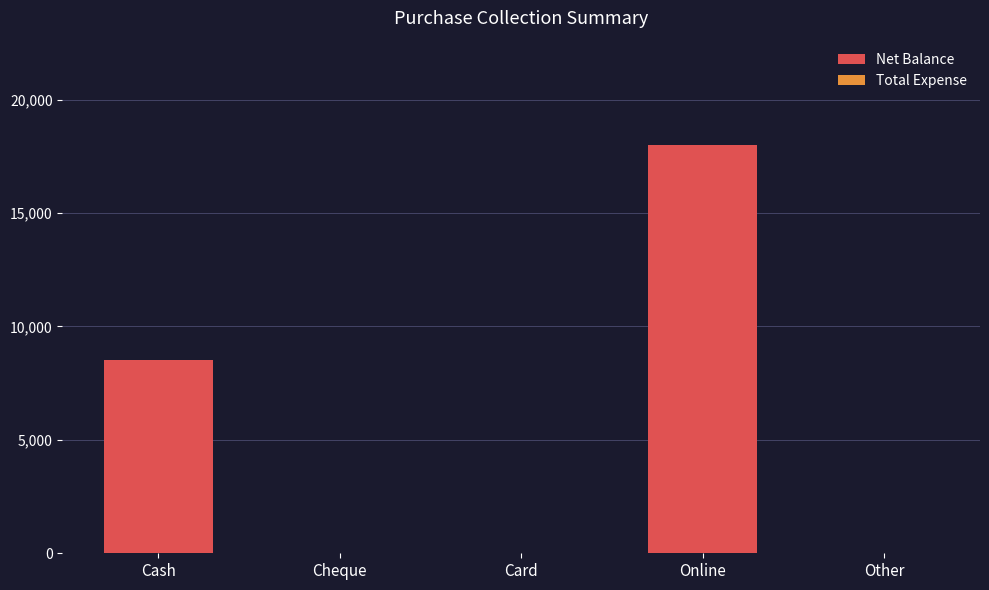

How many categories are shown in the chart?

5